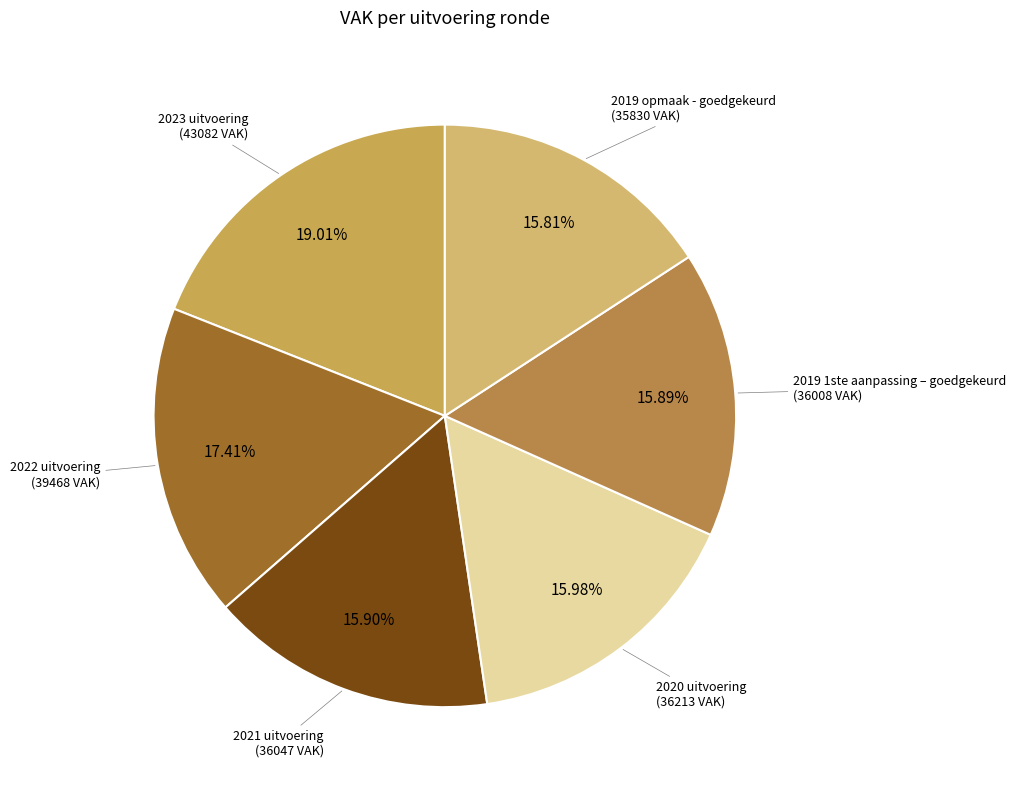

Count the number of slices in the pie.

6